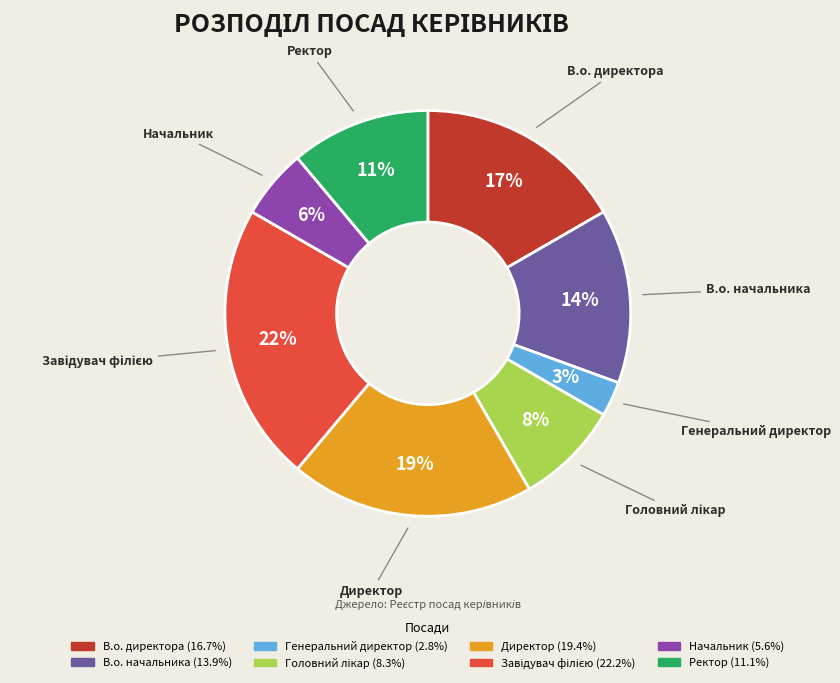

Count the number of slices in the pie.

8